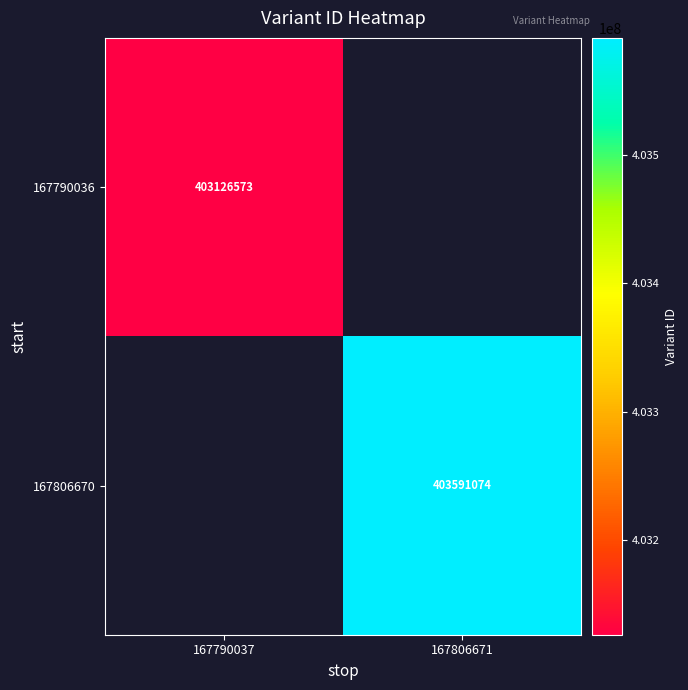

What is the maximum value shown in the chart?

403591074.0